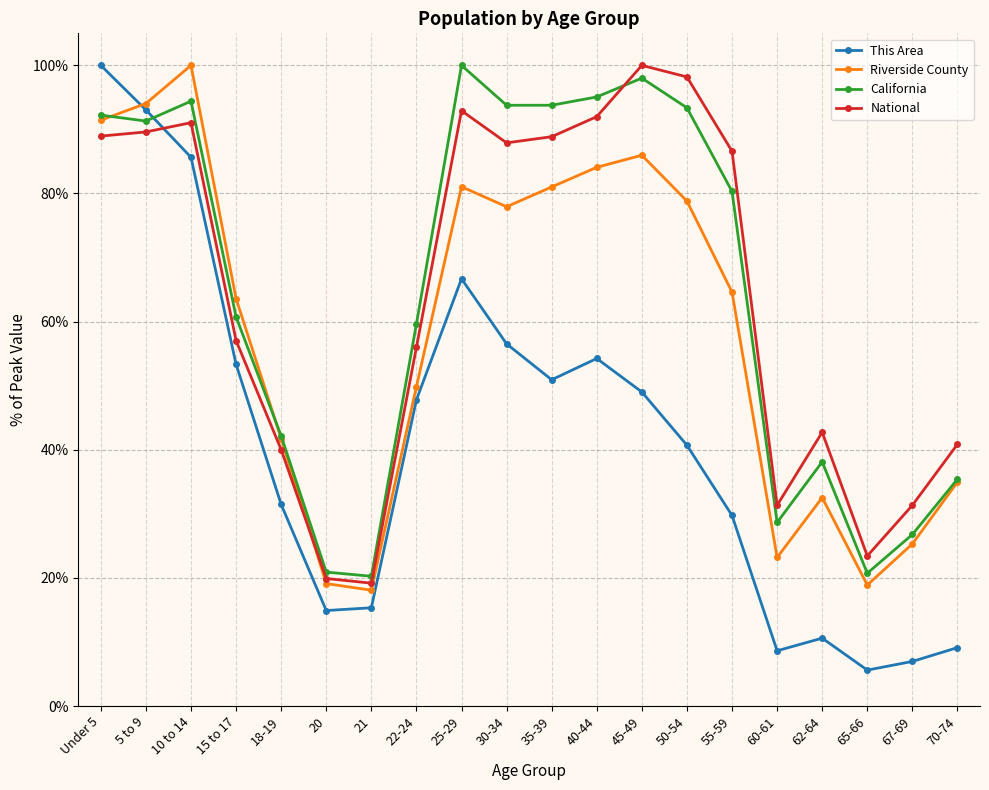

The value of Riverside County at 20 is 29.2. True or false?

False